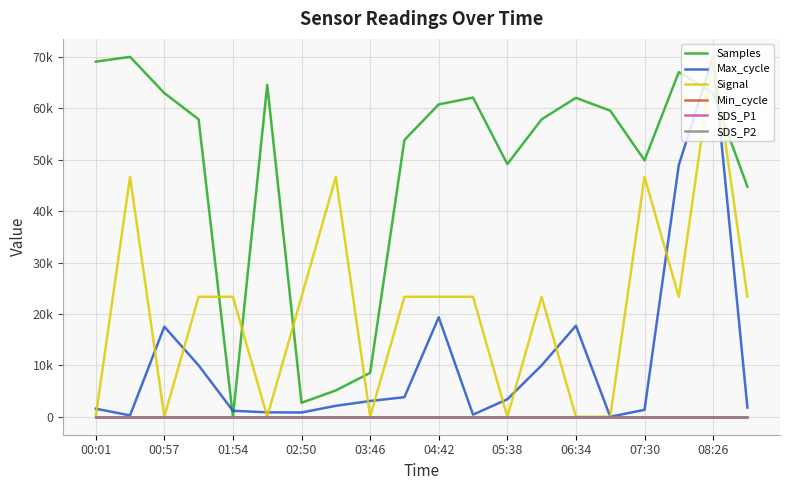

At which category is the sum across all series the highest?

08:26